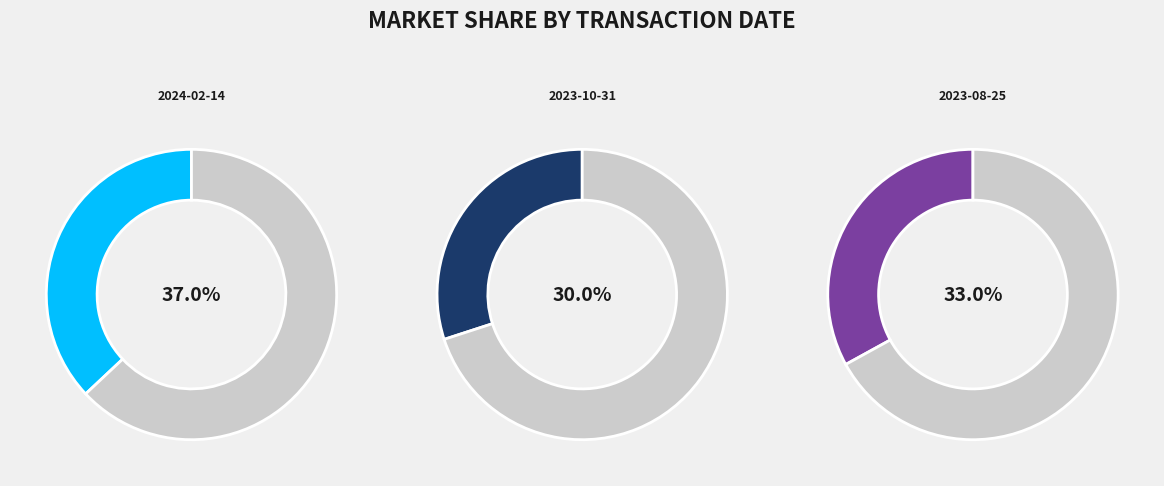

Which slice is the smallest?

2023-10-31